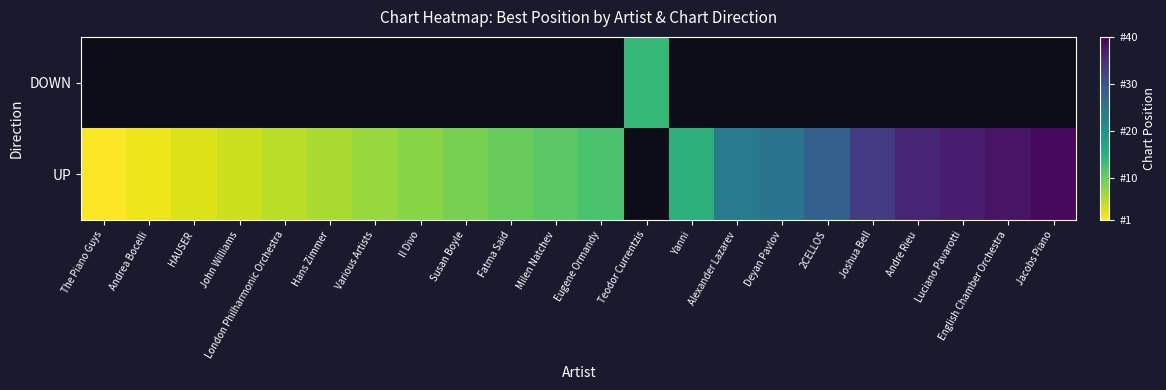

Rank the categories by DOWN value from lowest to highest.

The Piano Guys, Andrea Bocelli, HAUSER, John Williams, London Philharmonic Orchestra, Hans Zimmer, Various Artists, Il Divo, Susan Boyle, Fatma Said, Milen Natchev, Eugene Ormandy, Teodor Currentzis, Yanni, Alexander Lazarev, Deyan Pavlov, 2CELLOS, Joshua Bell, Andre Rieu, Luciano Pavarotti, English Chamber Orchestra, Jacobs Piano